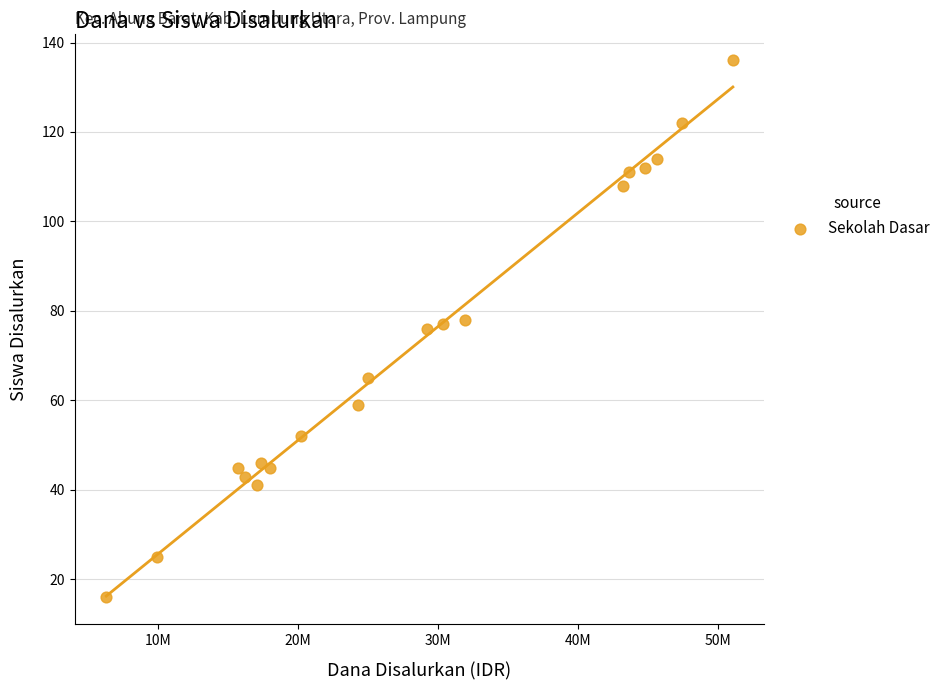

What is the range of X values (max minus min)?

44775000